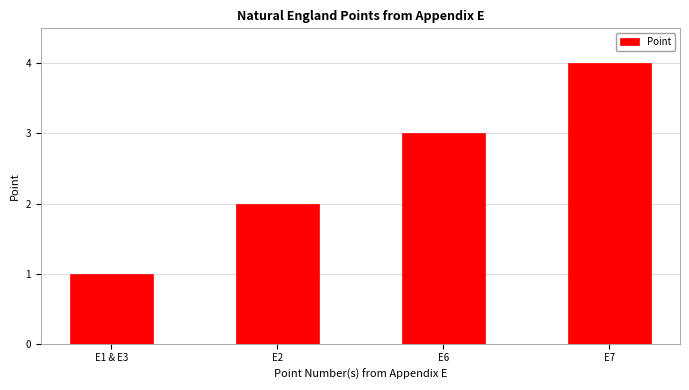

What is the approximate value at E7?

4